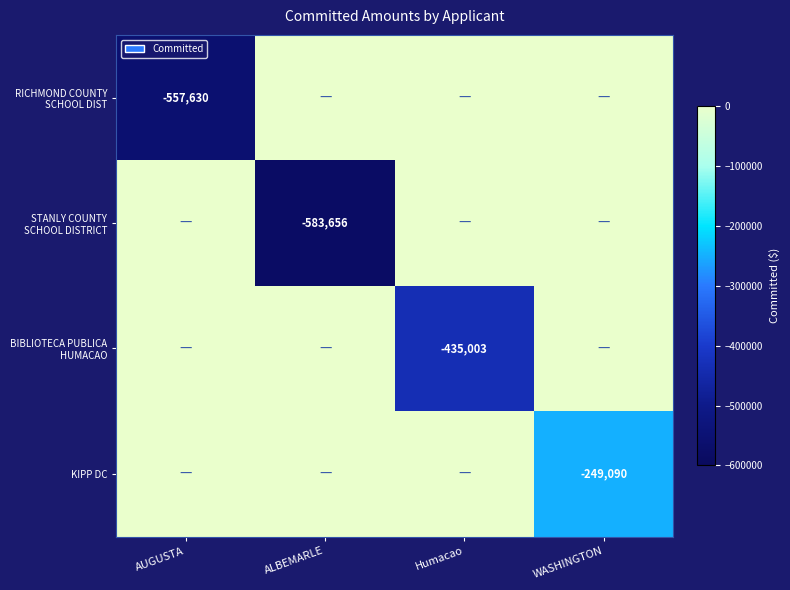

At which category is the sum across all series the highest?

WASHINGTON